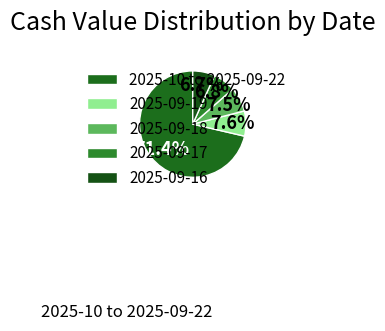

To the nearest percent, what portion does 2025-09-17 represent?

7%